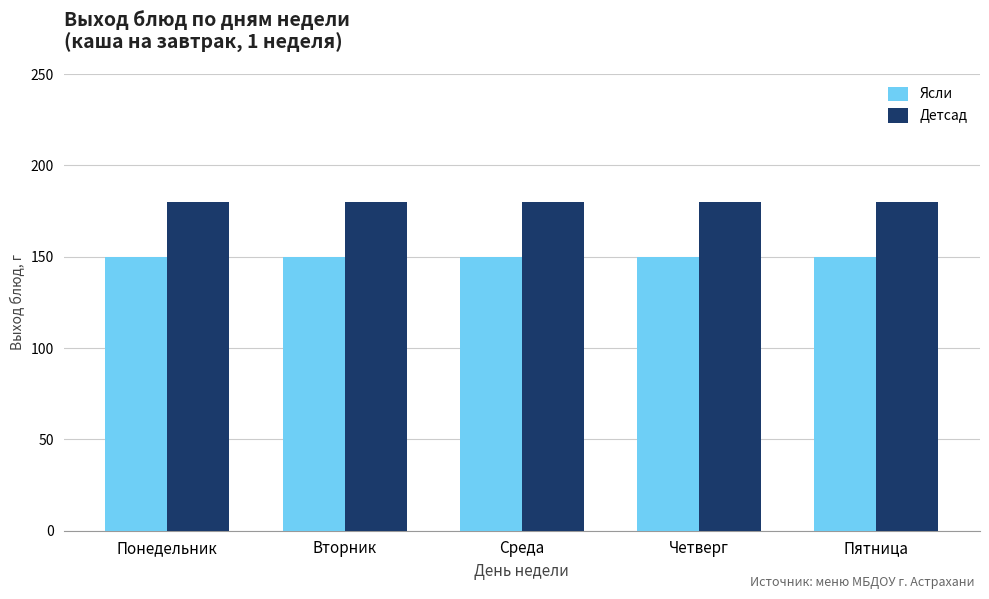

Which series has the largest total across all categories?

Детсад